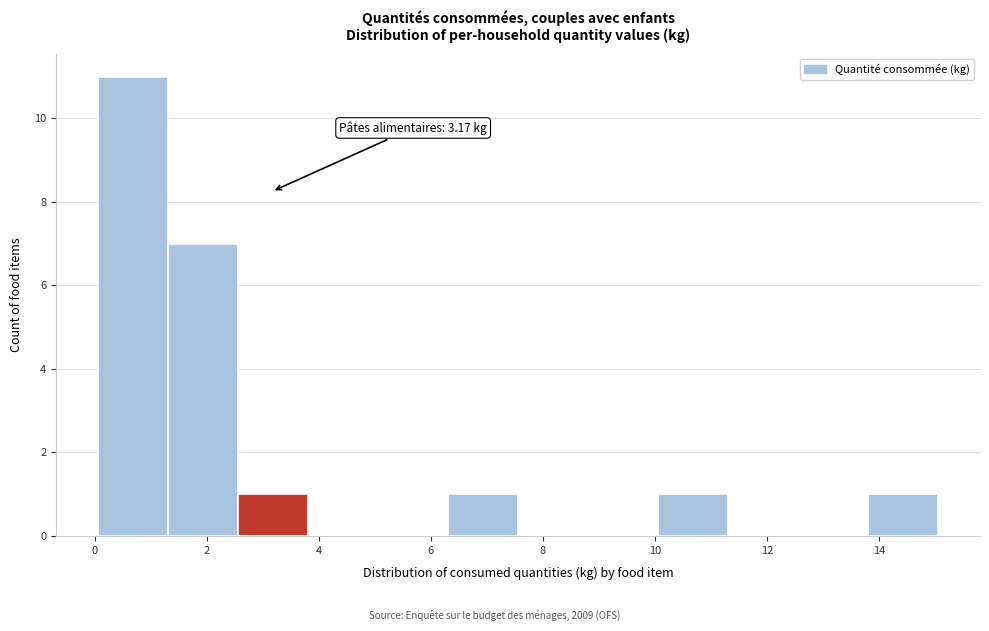

Over which range of the x-axis is the bar tallest?

0.0 to 1.4